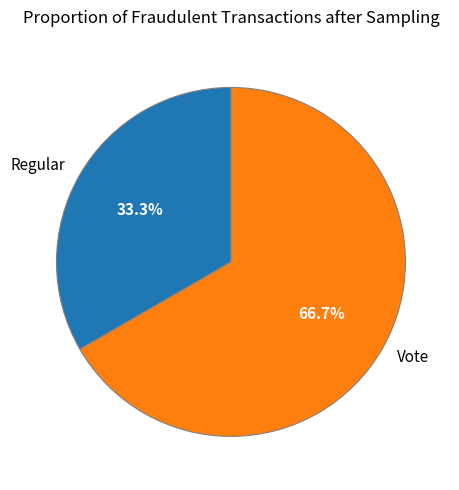

Rank the categories by value from lowest to highest.

Regular, Vote